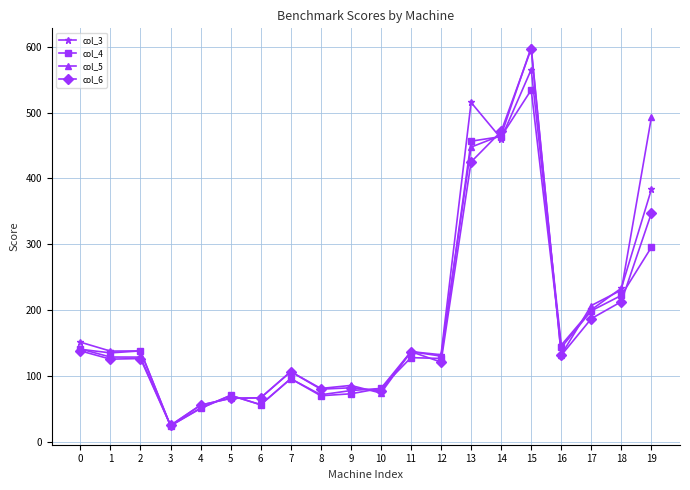

Which category has the lowest value across all series?

3